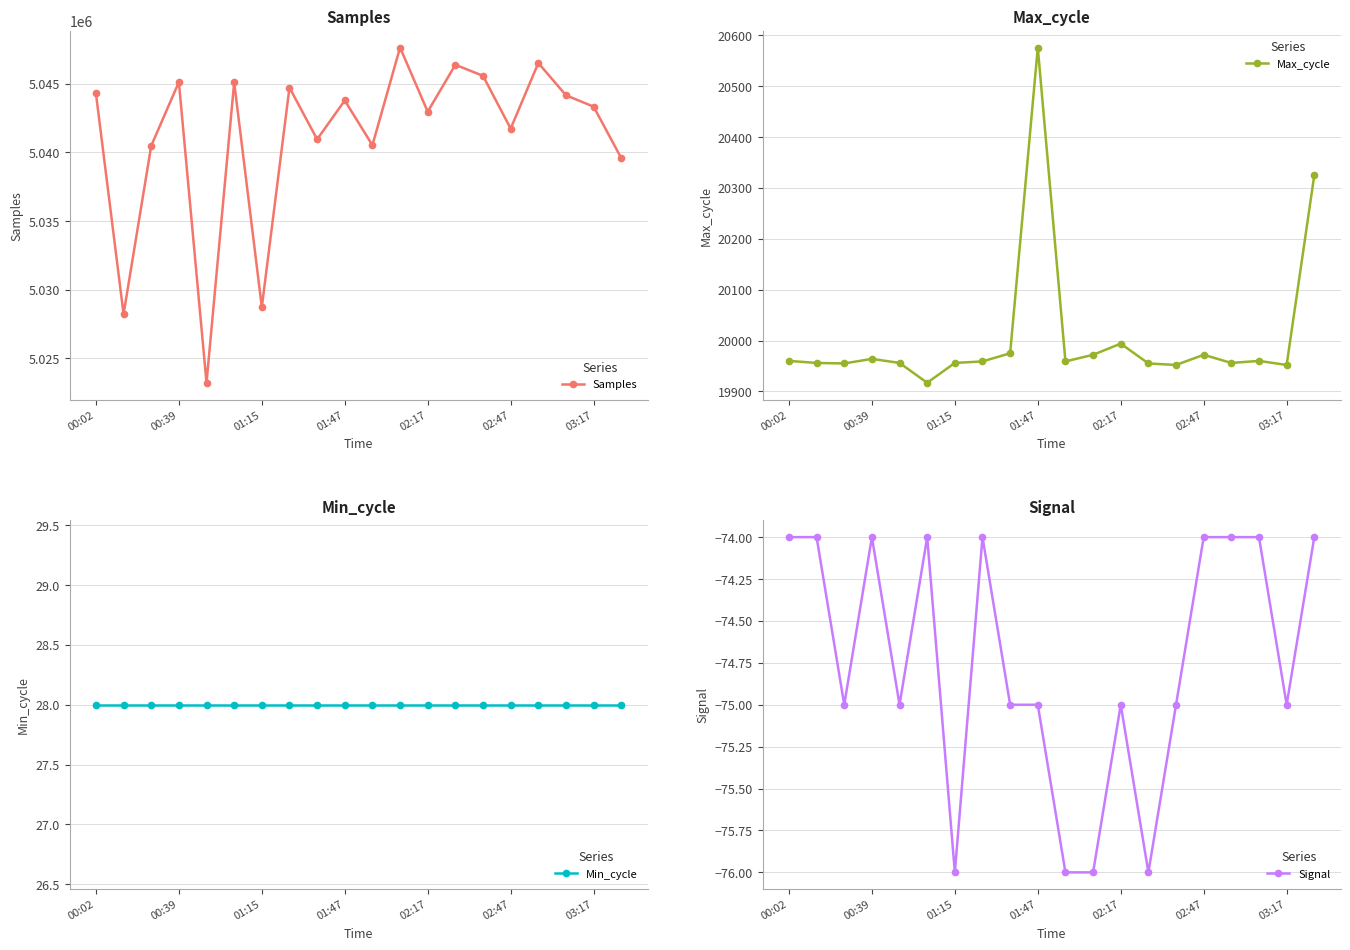

The value of Samples at 02:17 is 5042963. True or false?

True